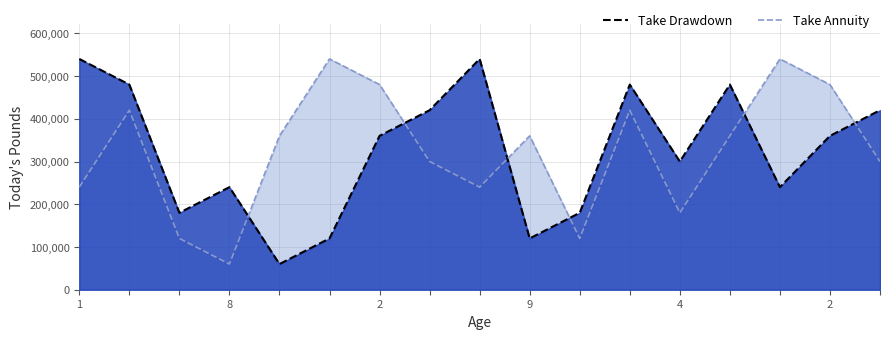

Which series has the widest spread of values?

Take Annuity